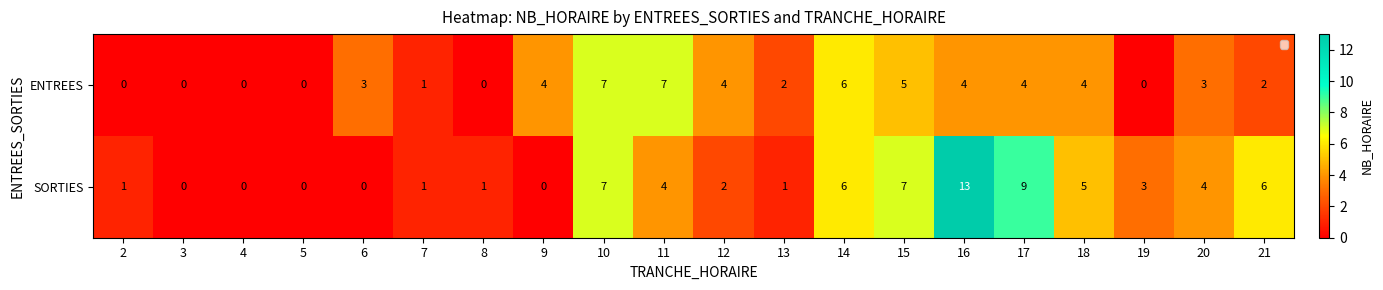

Count the number of data series in this chart.

2